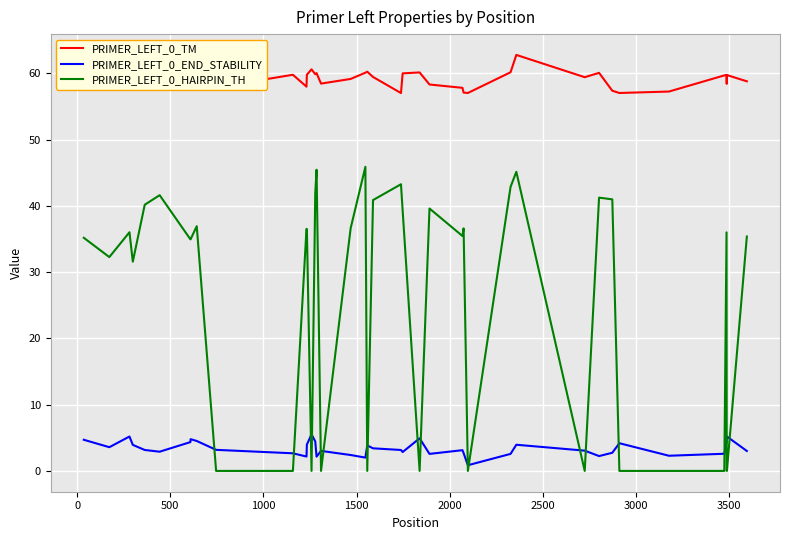

What are all the series names shown in the legend?

PRIMER_LEFT_0_TM, PRIMER_LEFT_0_END_STABILITY, PRIMER_LEFT_0_HAIRPIN_TH